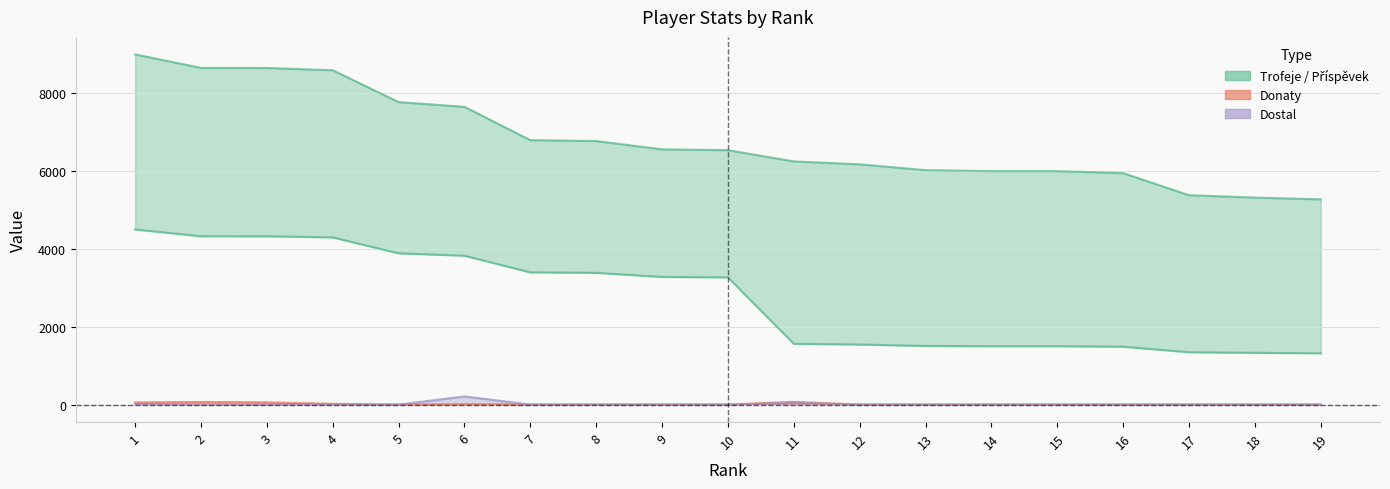

Reading left to right, extract all data points from this chart.

1=4500	2=4326	3=4325	4=4296	5=3887	6=3826	7=3398	8=3386	9=3280	10=3269	11=1562	12=1543	13=1506	14=1500	15=1500	16=1487	17=1345	18=1330	19=1318